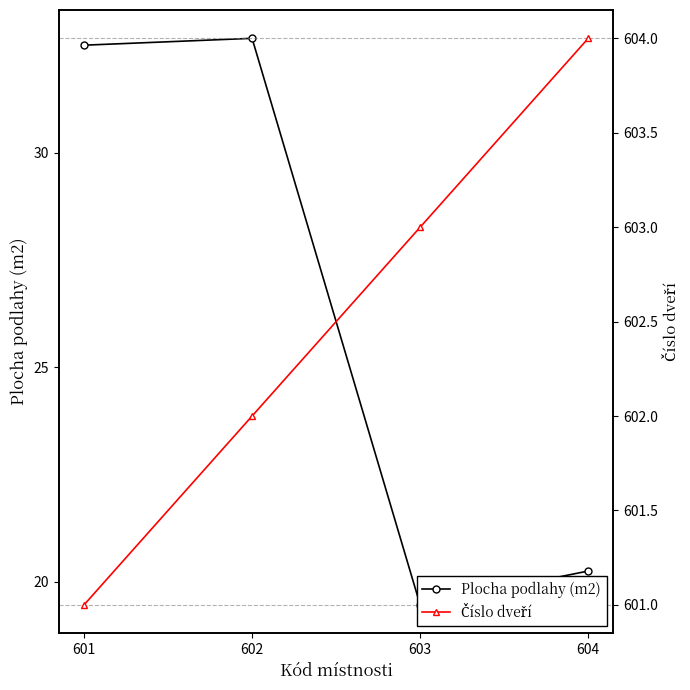

Where is the first local minimum for Plocha podlahy (m2)?

603